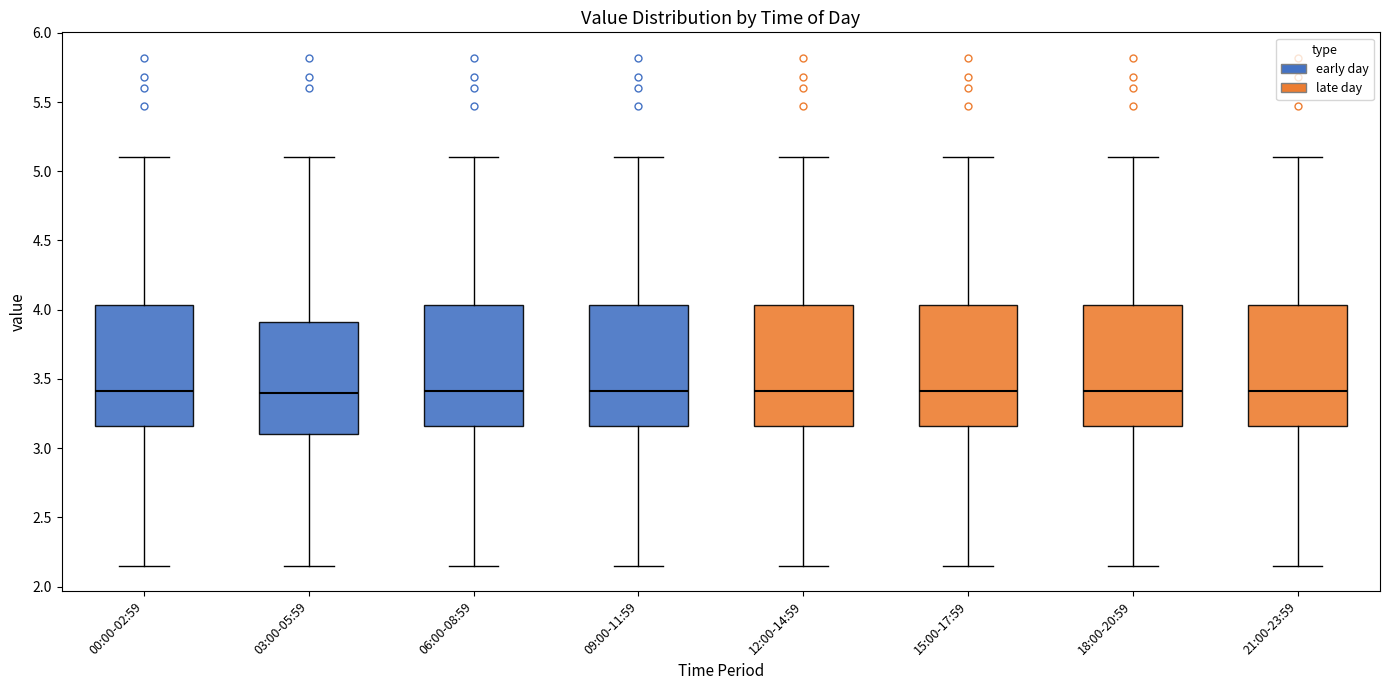

Reading left to right, read every box against the y-axis: the position of its median line, the range the box covers, and the ends of its whiskers. The values are not printed on the chart, so give them approximately, as read against the axis.

00:00-02:59: median 3.40, box 3.15 to 4.05, whiskers 2.15 to 5.10
03:00-05:59: median 3.40, box 3.10 to 3.90, whiskers 2.15 to 5.10
06:00-08:59: median 3.40, box 3.15 to 4.05, whiskers 2.15 to 5.10
09:00-11:59: median 3.40, box 3.15 to 4.05, whiskers 2.15 to 5.10
12:00-14:59: median 3.40, box 3.15 to 4.05, whiskers 2.15 to 5.10
15:00-17:59: median 3.40, box 3.15 to 4.05, whiskers 2.15 to 5.10
18:00-20:59: median 3.40, box 3.15 to 4.05, whiskers 2.15 to 5.10
21:00-23:59: median 3.40, box 3.15 to 4.05, whiskers 2.15 to 5.10